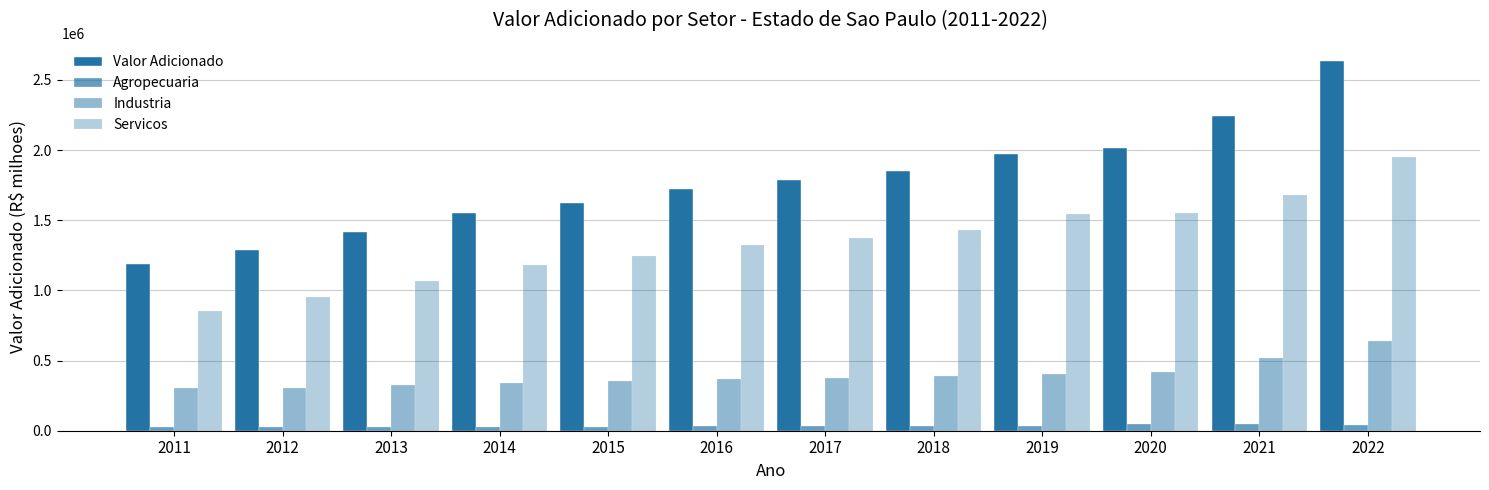

Is the value of Agropecuaria at 2022 greater than the value of Valor Adicionado at 2011?

No